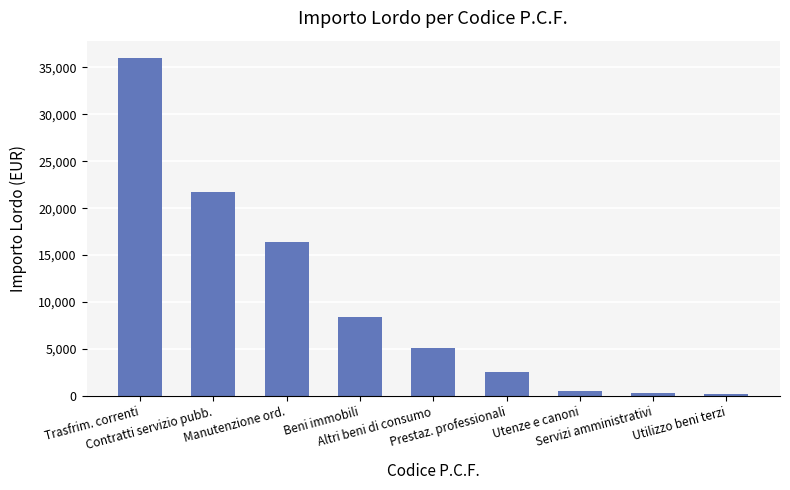

What is the average value?

10140.0